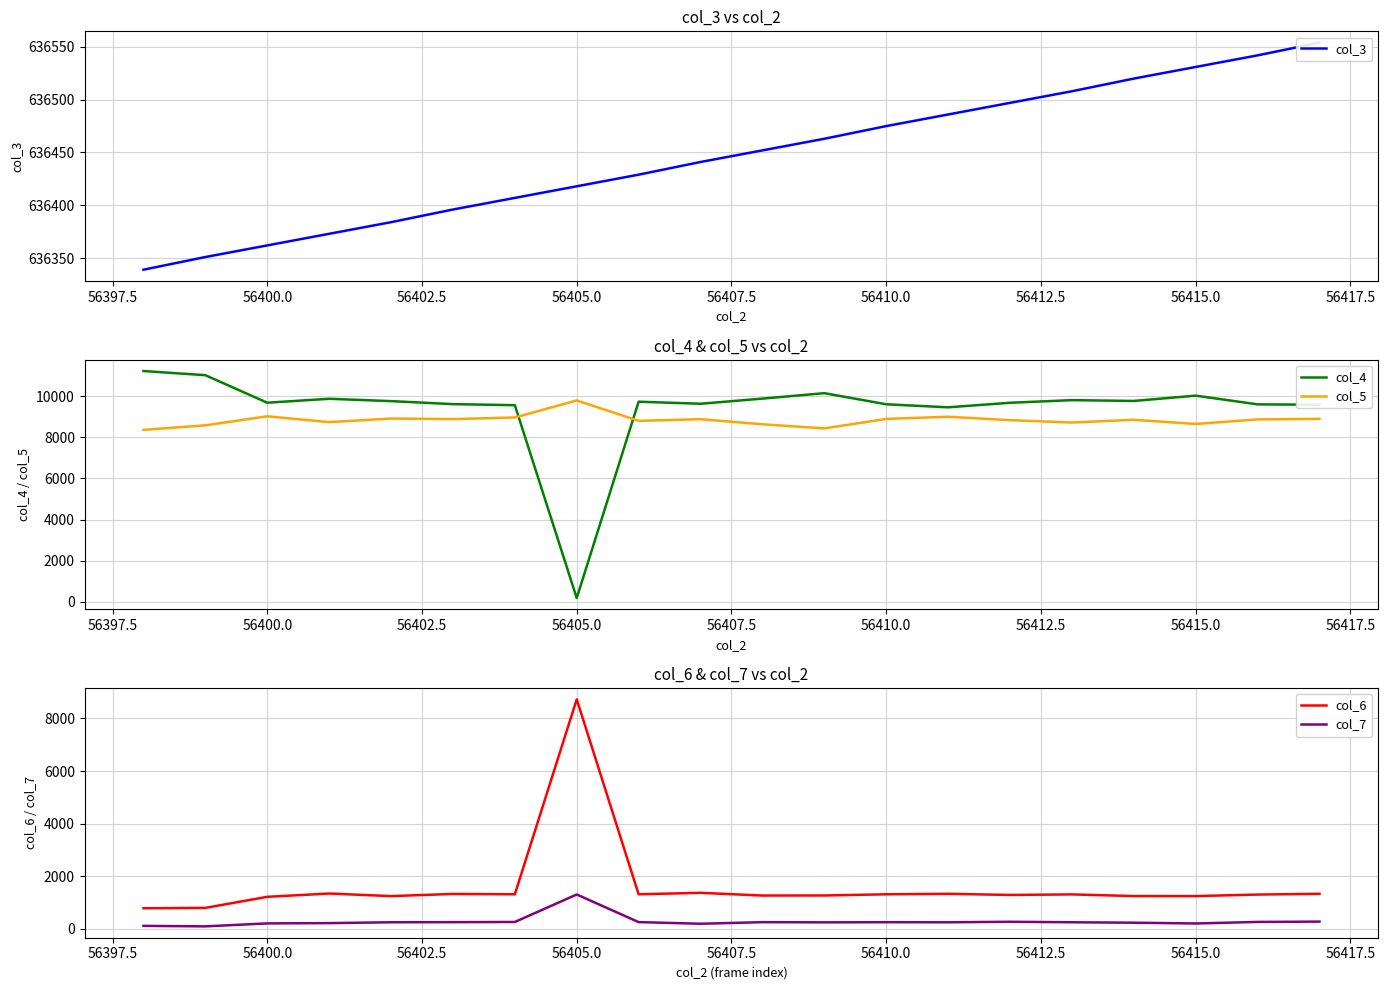

How many values in the col_4 series are below 9734?

10